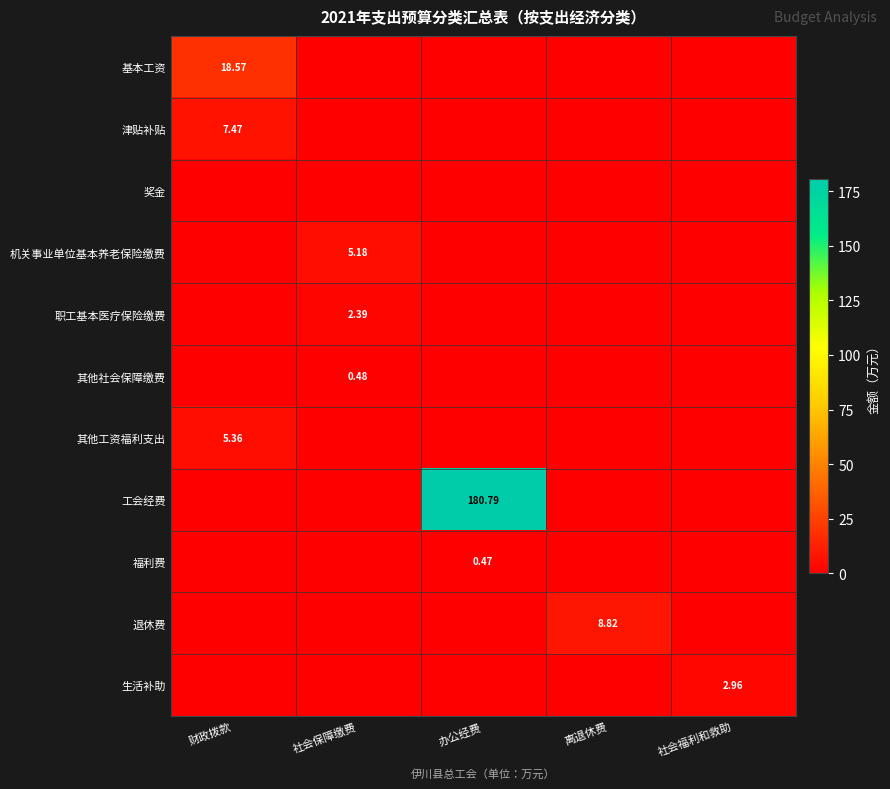

Which series has the widest spread of values?

工会经费